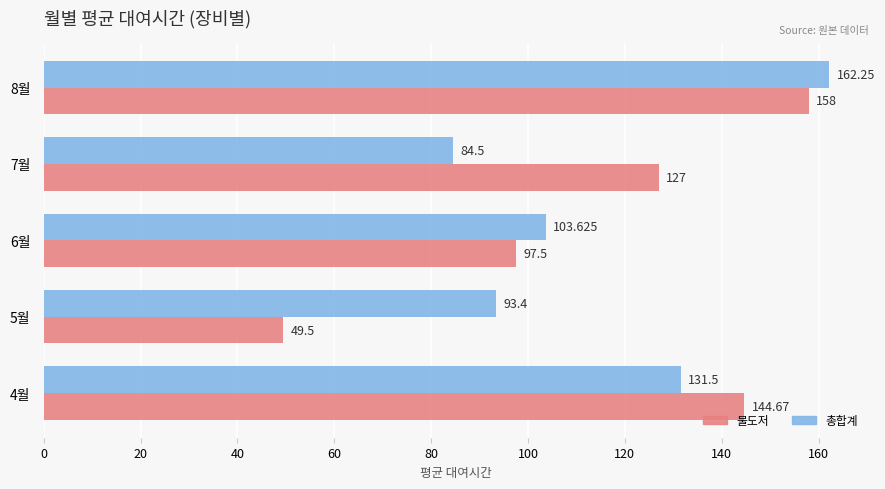

Which series has the largest range (max minus min)?

불도저